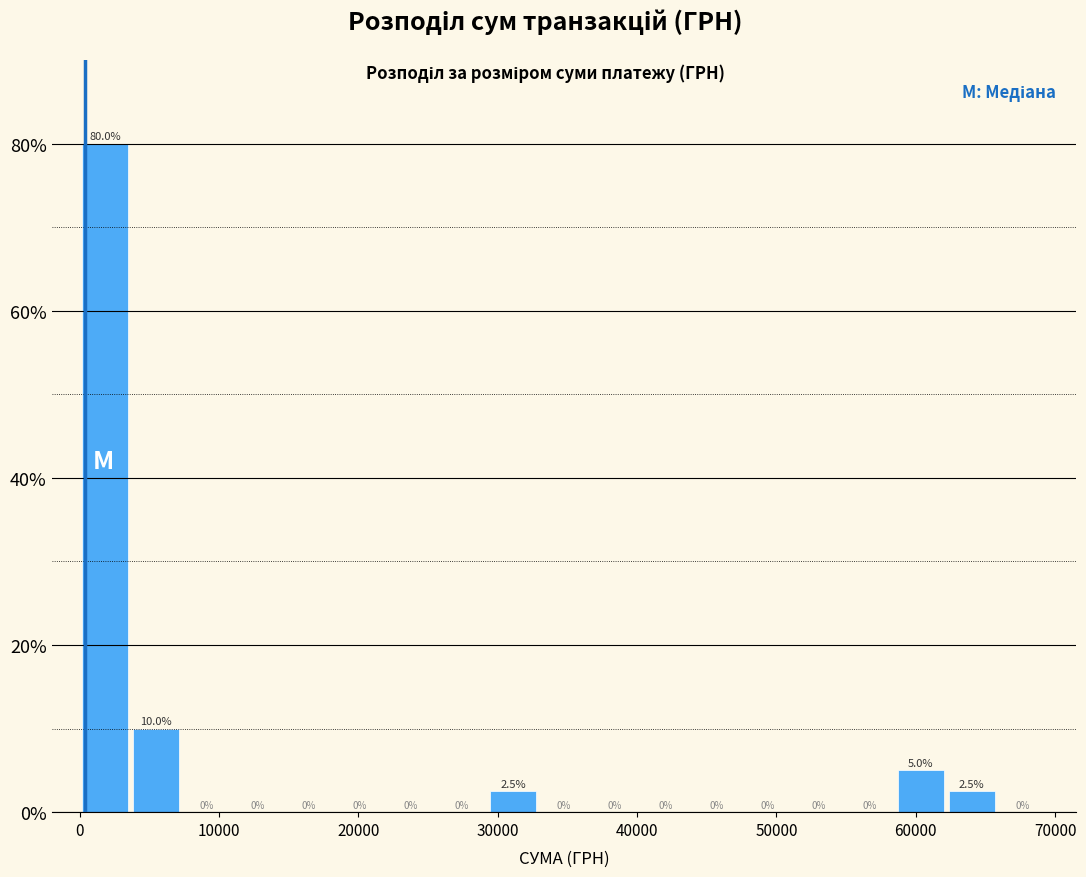

Around what value on the x-axis is the tallest bar? Give the approximate position of its centre, as read against the axis.

2000